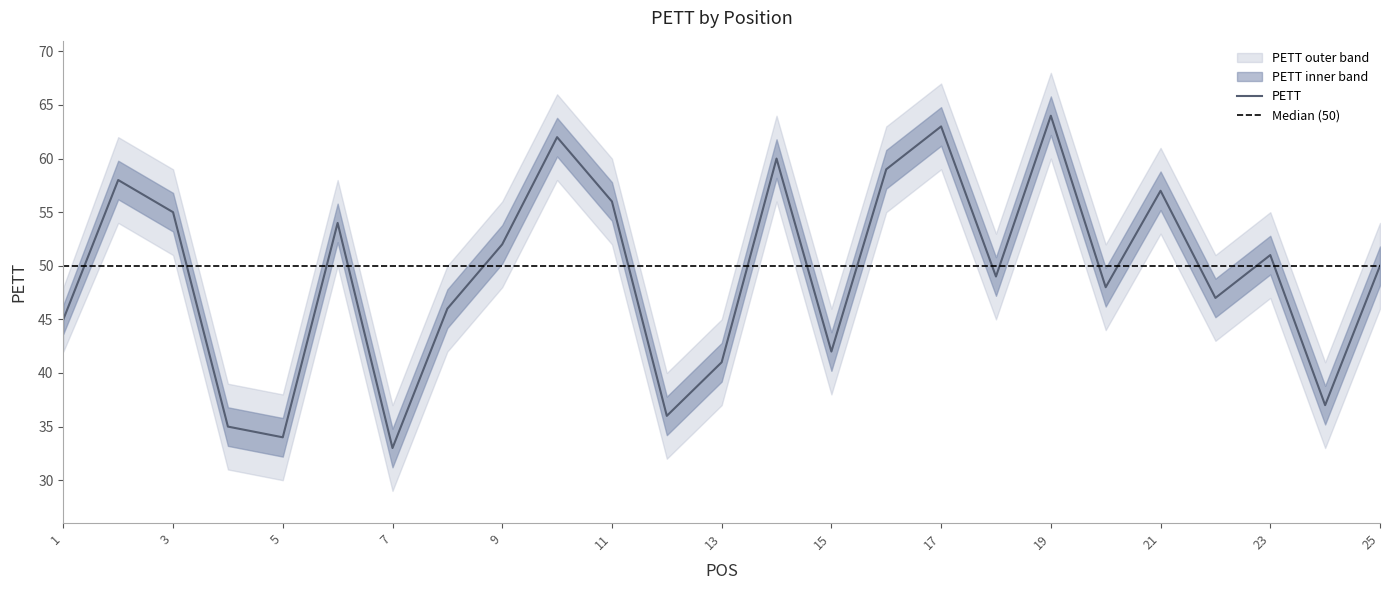

What value does the PETT series have at 7, to the nearest 5?

35